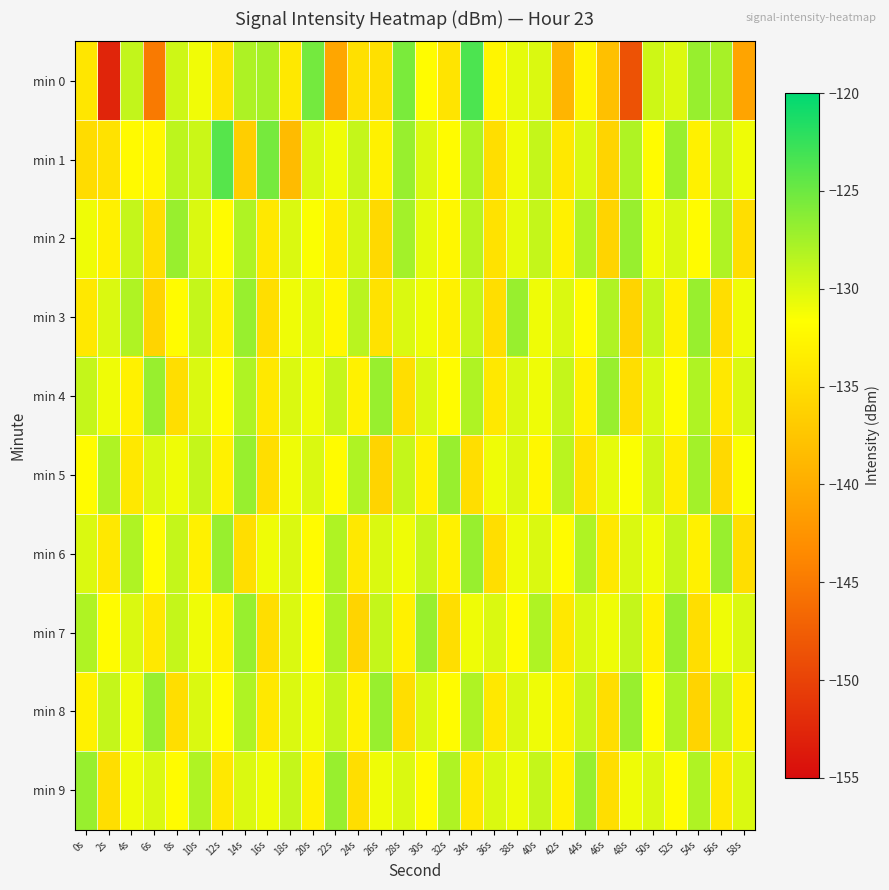

List the series in order of their peak value, highest first.

min 0, min 1, min 2, min 3, min 4, min 5, min 6, min 7, min 8, min 9